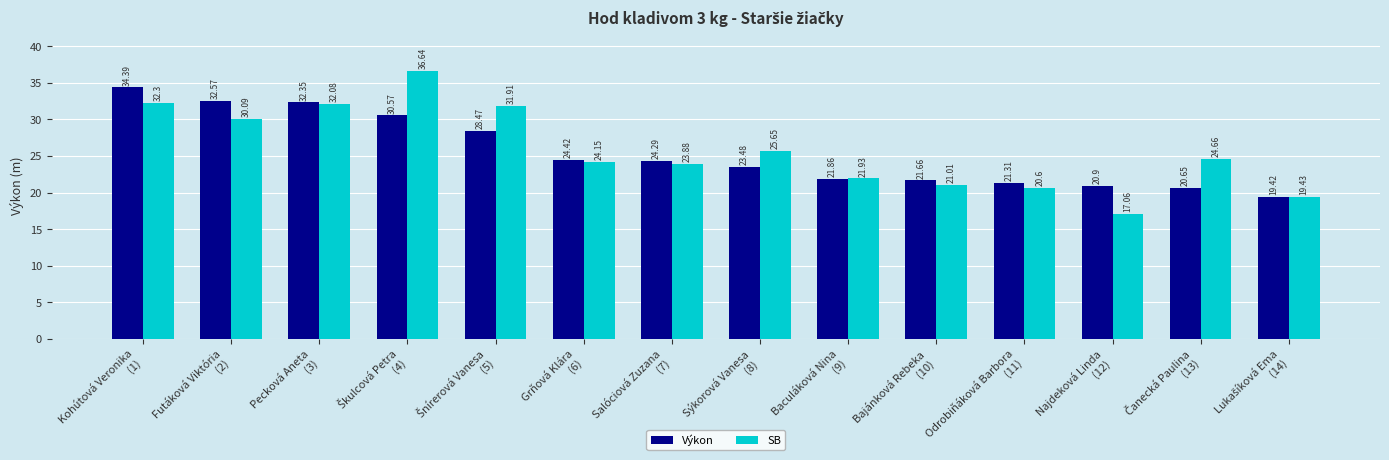

List the series in order of their overall mean, lowest first.

Výkon, SB